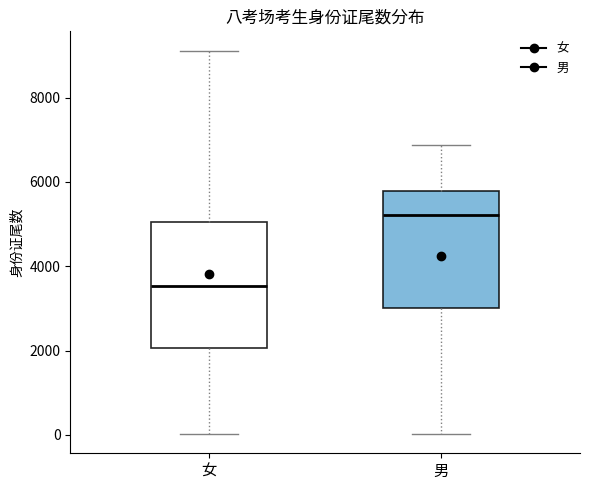

Reading left to right, read every box against the y-axis: the position of its median line, the range the box covers, and the ends of its whiskers. The values are not printed on the chart, so give them approximately, as read against the axis.

女: median 3600, box 2000 to 5000, whiskers 0 to 9200
男: median 5200, box 3000 to 5800, whiskers 0 to 6800